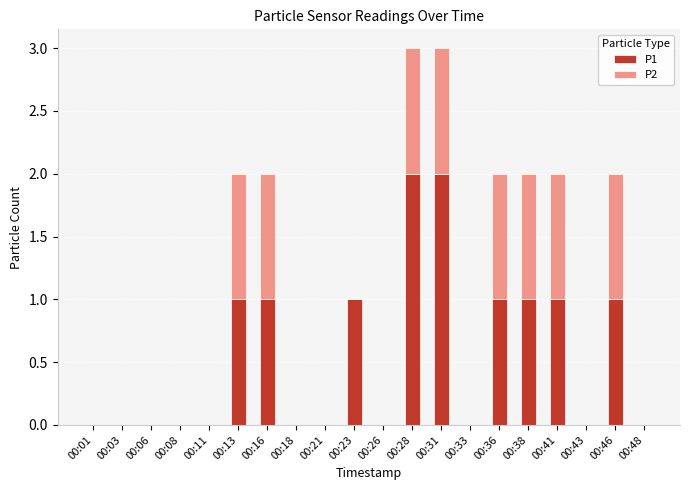

Rank the categories by P1 value from lowest to highest.

00:01, 00:03, 00:06, 00:08, 00:11, 00:18, 00:21, 00:26, 00:33, 00:43, 00:48, 00:13, 00:16, 00:23, 00:36, 00:38, 00:41, 00:46, 00:28, 00:31